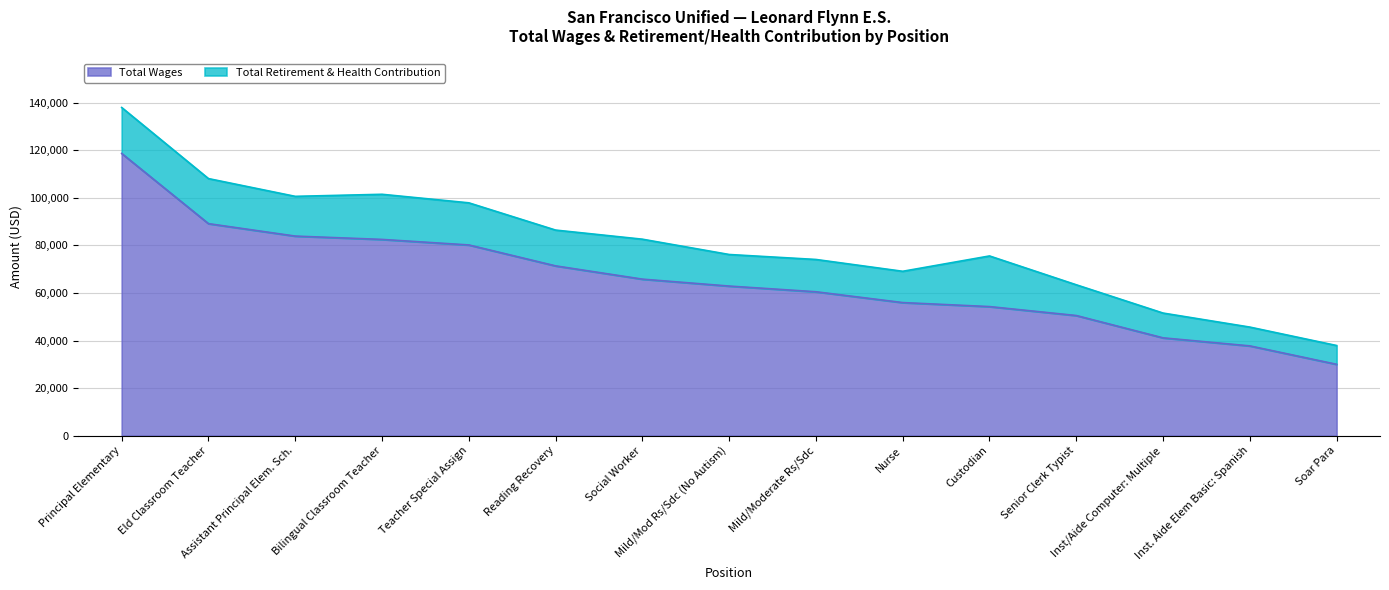

List the labels in order of value, smallest first.

Soar Para, Inst. Aide Elem Basic: Spanish, Inst/Aide Computer: Multiple, Senior Clerk Typist, Custodian, Nurse, Mild/Moderate Rs/Sdc, Mild/Mod Rs/Sdc (No Autism), Social Worker, Reading Recovery, Teacher Special Assign, Bilingual Classroom Teacher, Assistant Principal Elem. Sch., Eld Classroom Teacher, Principal Elementary